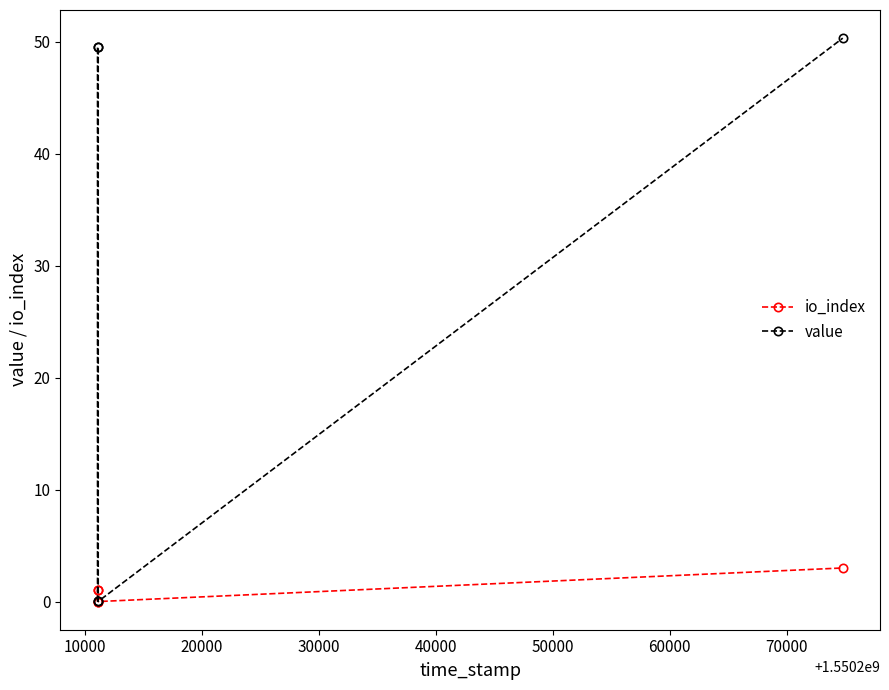

True or false: value and io_index intersect in this chart.

False